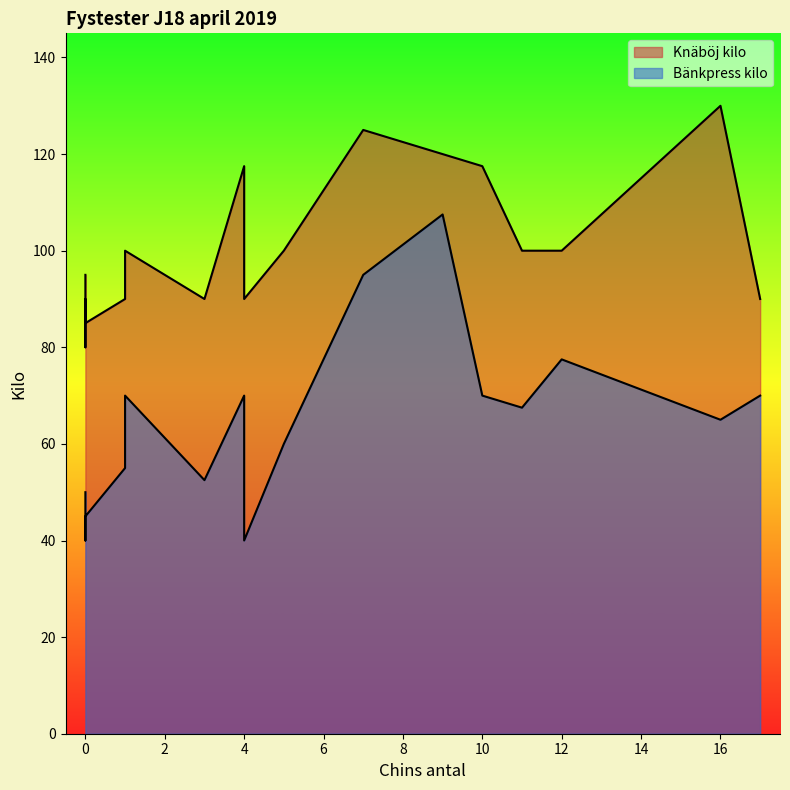

Is it true that Bänkpress kilo equals 9.1 at 4?

False